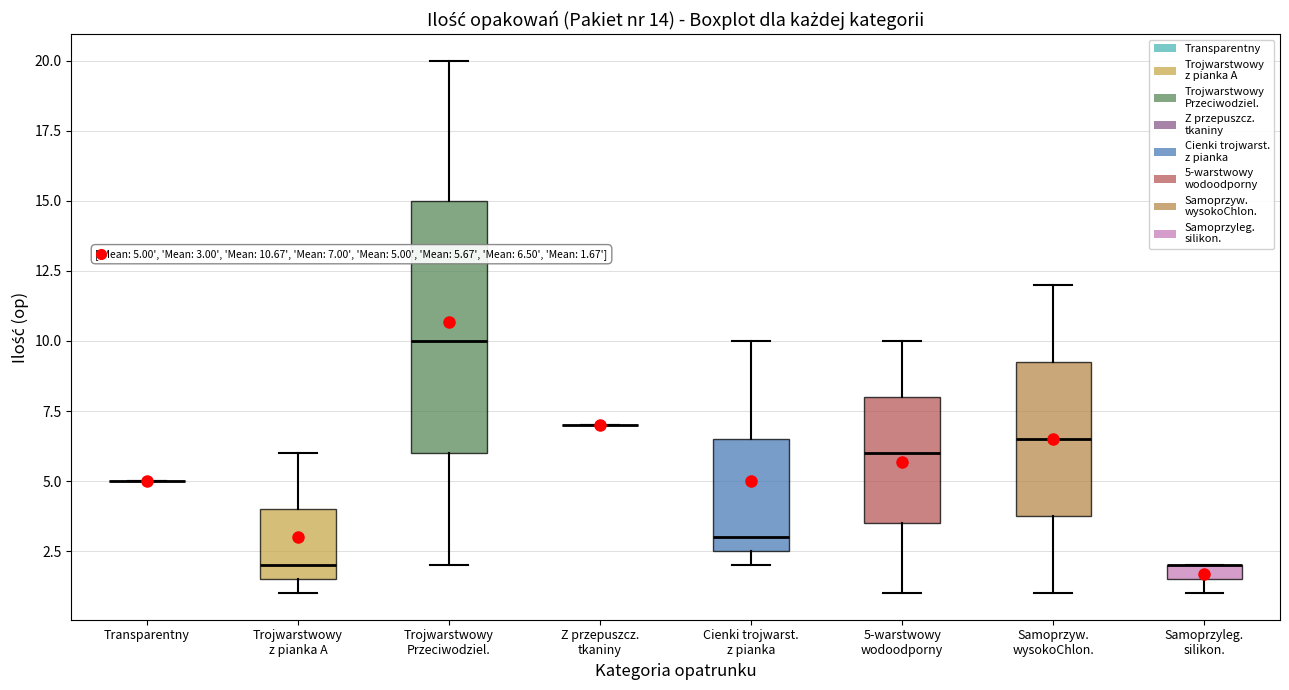

Comparing the boxes themselves (not the whiskers), which one is the tallest?

Trojwarstwowy Przeciwodziel.